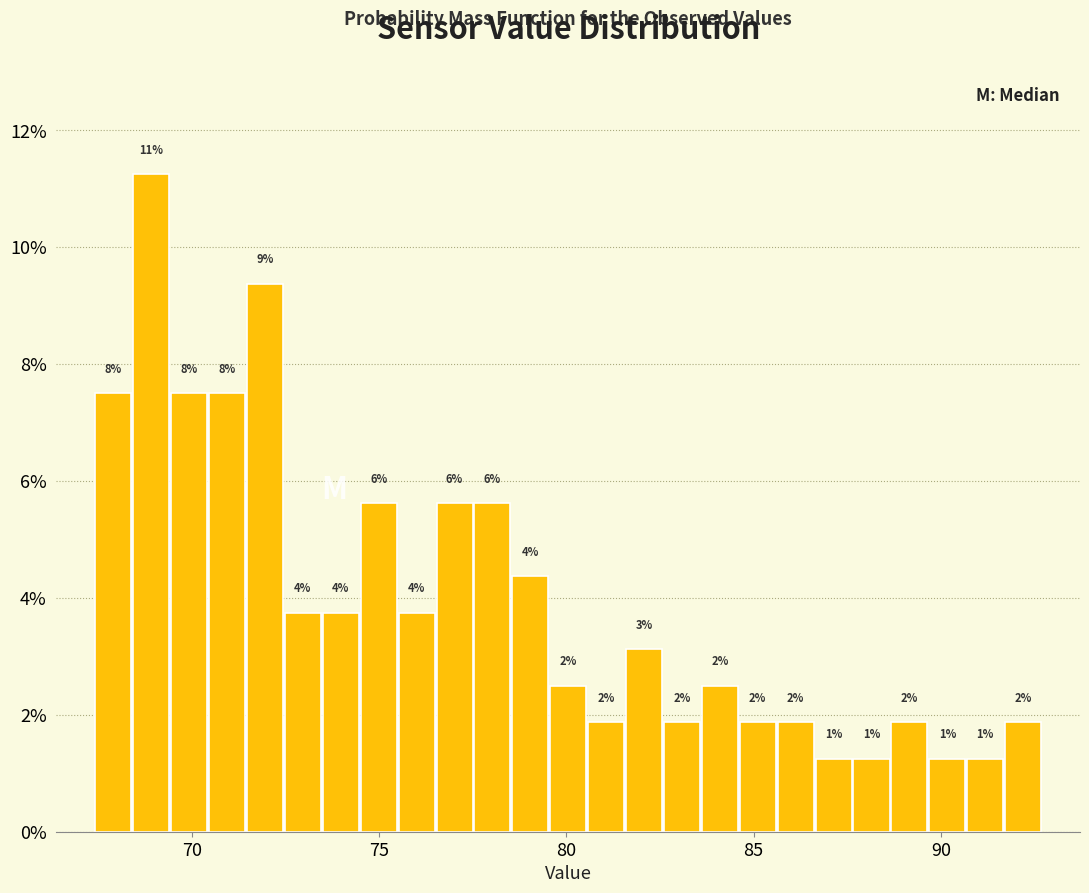

Read against the x-axis, roughly where is the centre of the tallest bar?

69.0